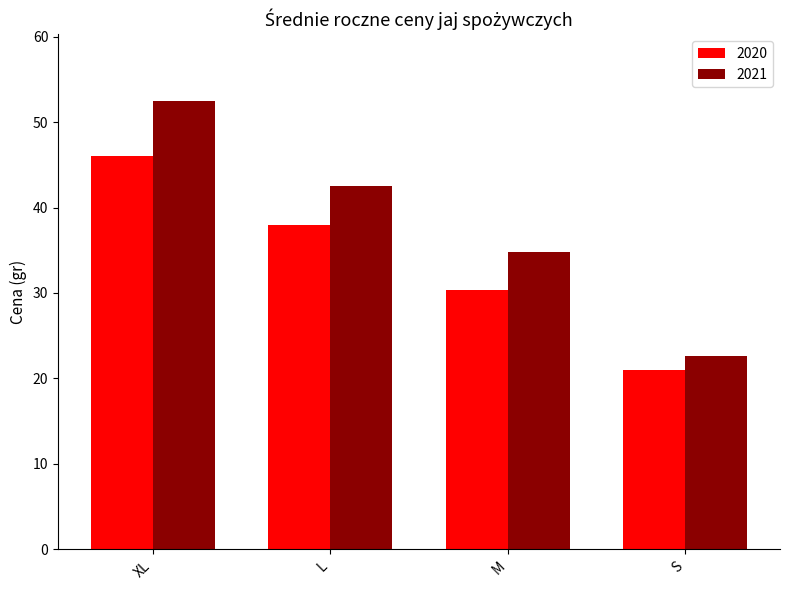

What is the sum of the 2020 values at XL and M?

76.3